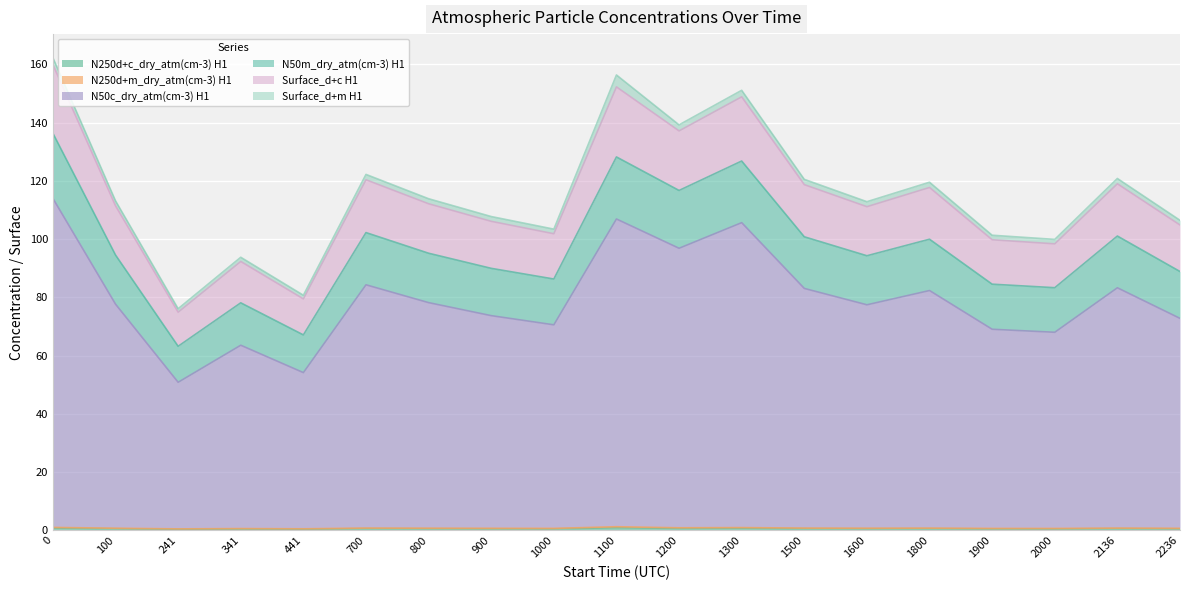

True or false: N50m_dry_atm(cm-3) H1 and Surface_d+c H1 cross at least once.

False